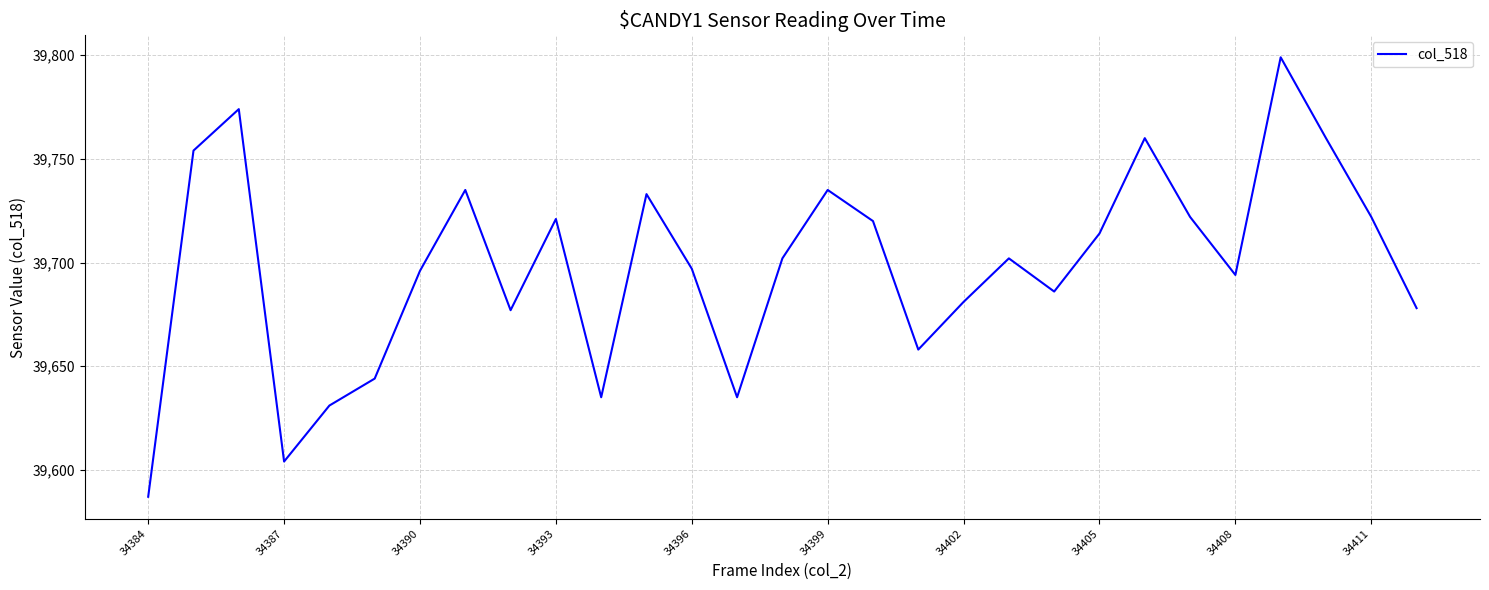

What is the smallest value displayed?

39587